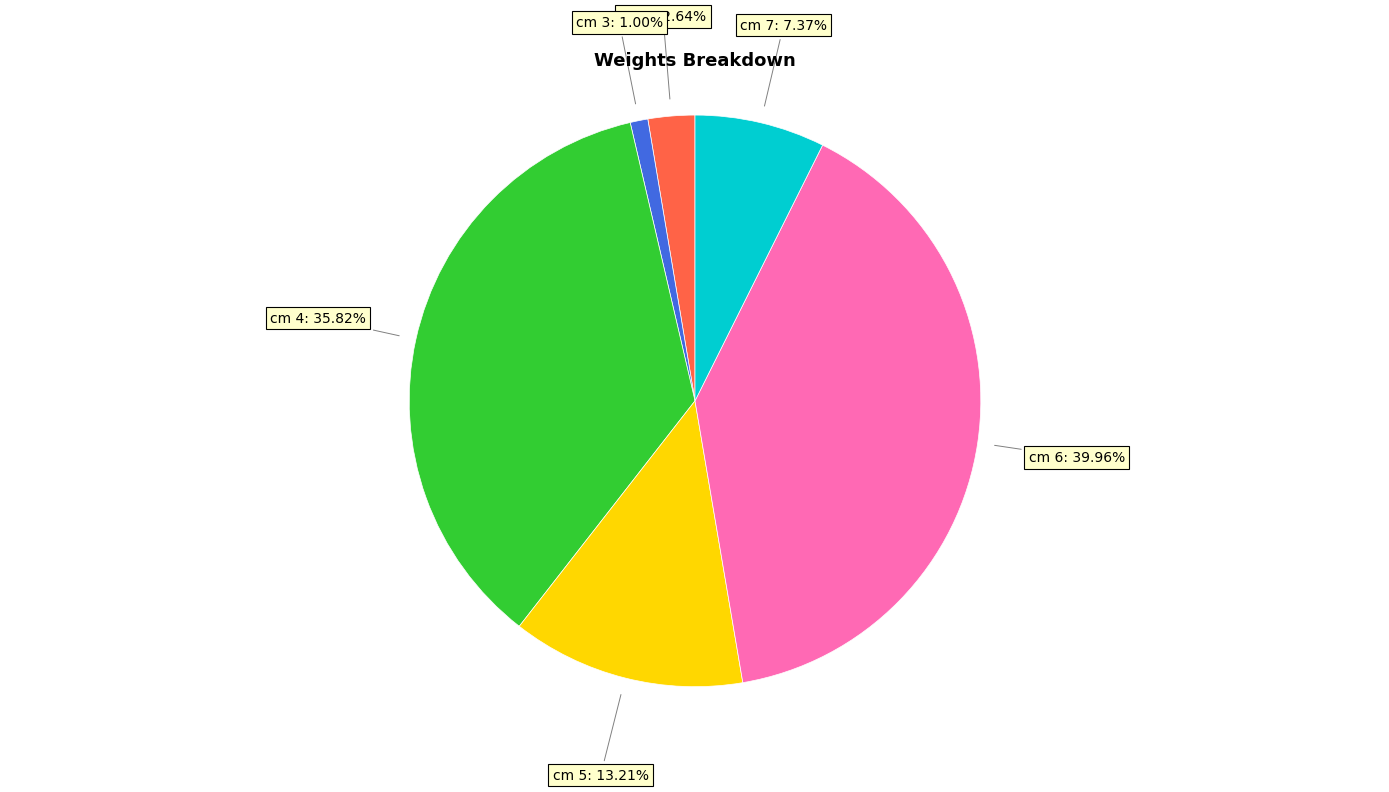

To the nearest percent, what percentage of the pie is cm 4?

36%